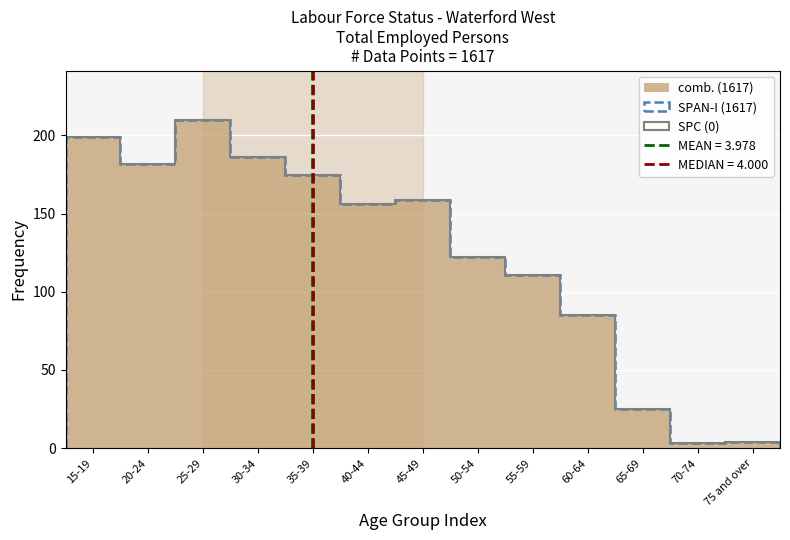

Reading right to left, extract all data points from this chart.

4	3	25	85	111	122	159	156	175	186	210	182	199